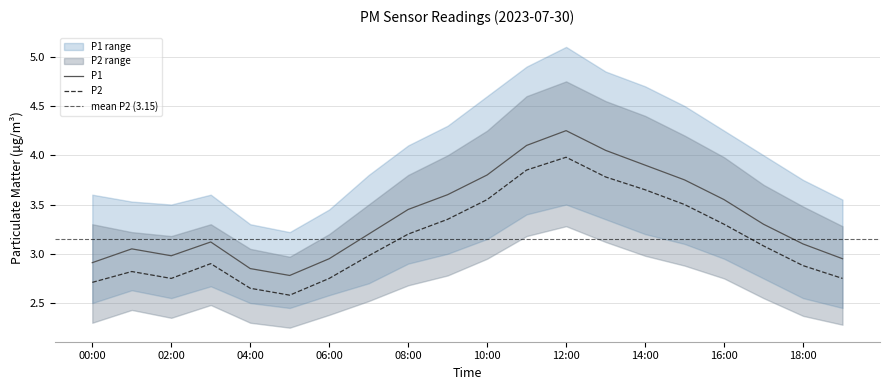

True or false: P1 and P1_upper cross at least once.

False